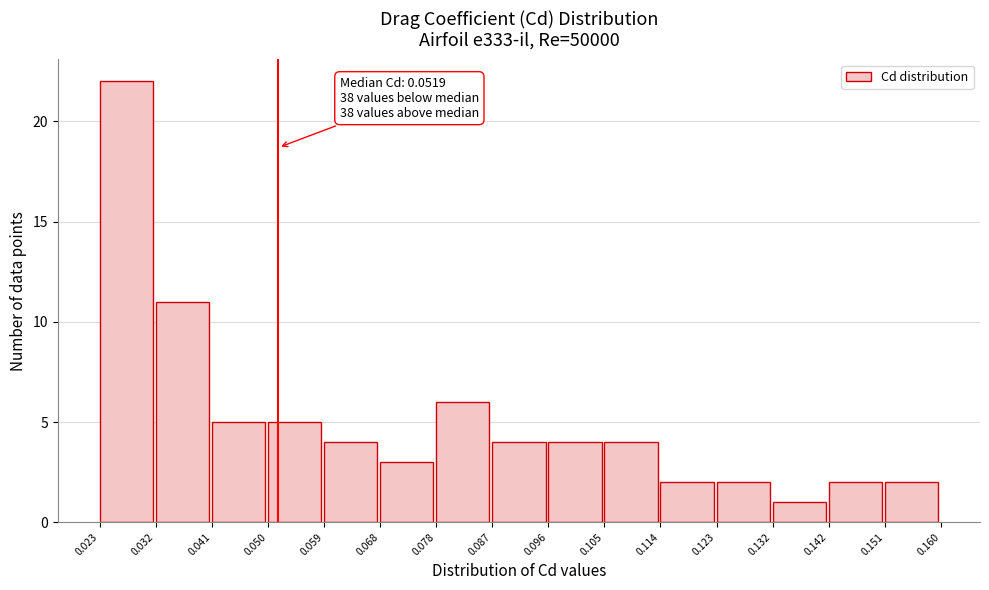

Over which range of the x-axis is the bar tallest?

0.023 to 0.032